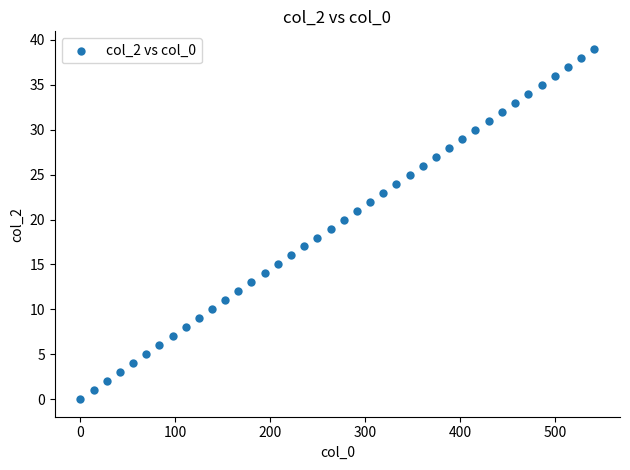

What is the range of Y values (max minus min)?

39